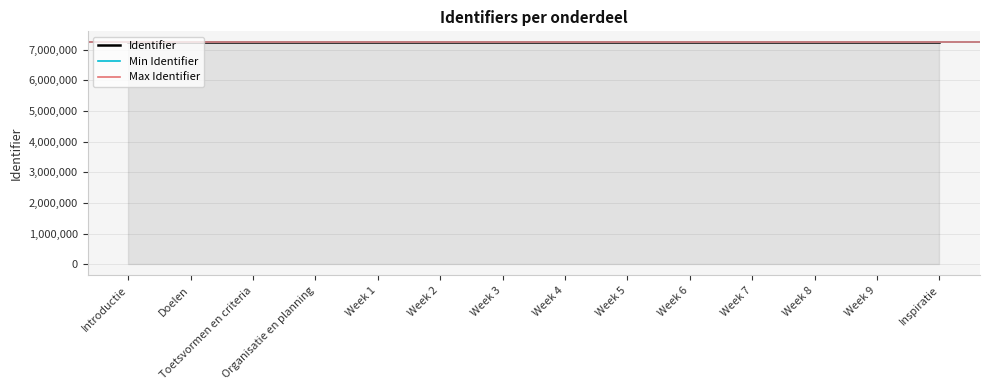

Rank the categories by value from lowest to highest.

Introductie, Doelen, Toetsvormen en criteria, Organisatie en planning, Week 1, Week 2, Week 3, Week 4, Week 5, Week 6, Week 7, Week 8, Week 9, Inspiratie